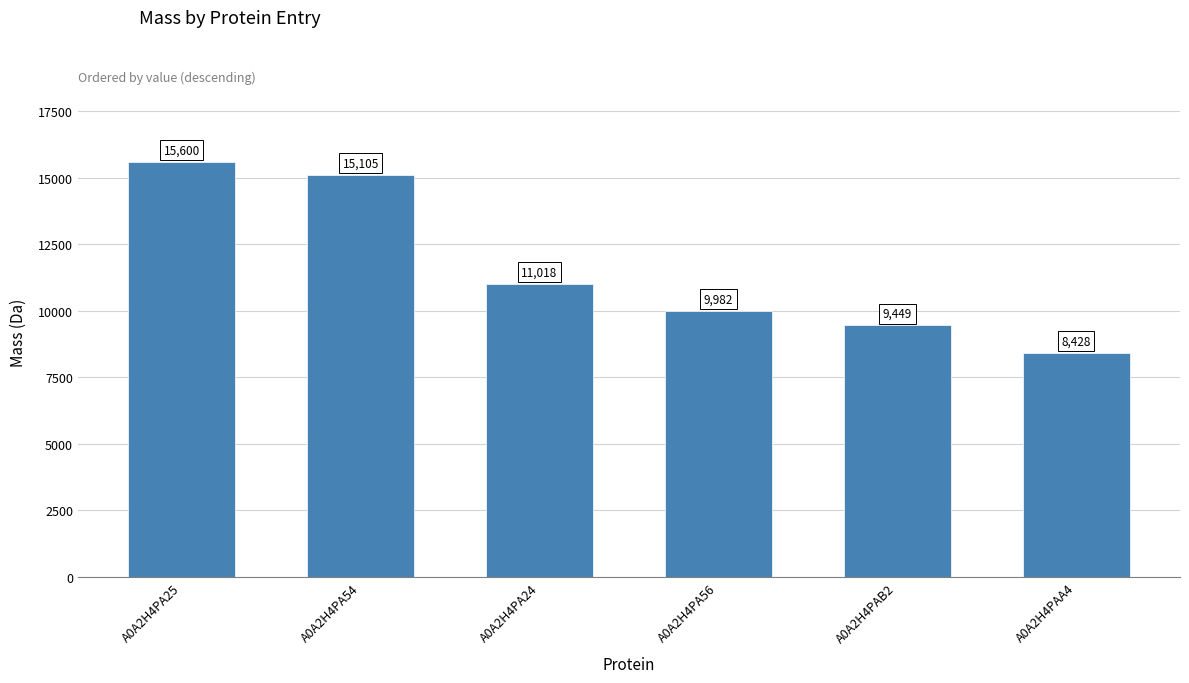

List the labels in order of value, largest first.

A0A2H4PA25, A0A2H4PA54, A0A2H4PA24, A0A2H4PA56, A0A2H4PAB2, A0A2H4PAA4